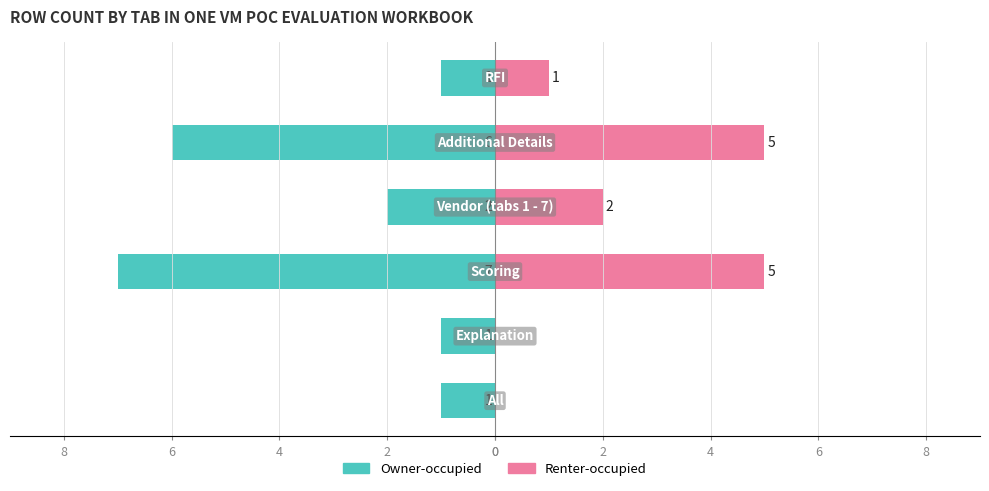

Reading left to right, transcribe all the data shown in this chart.

Owner-occupied: -1	-1	-7	-2	-6	-1
Renter-occupied: 0	0	5	2	5	1